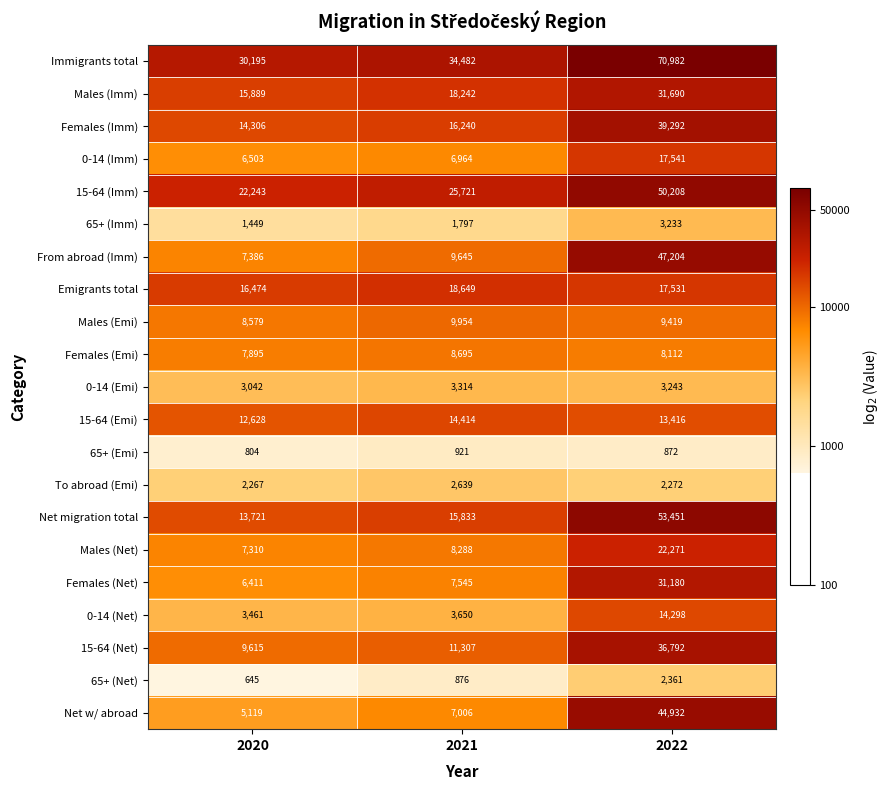

At how many categories does at least one series exceed 18342?

3